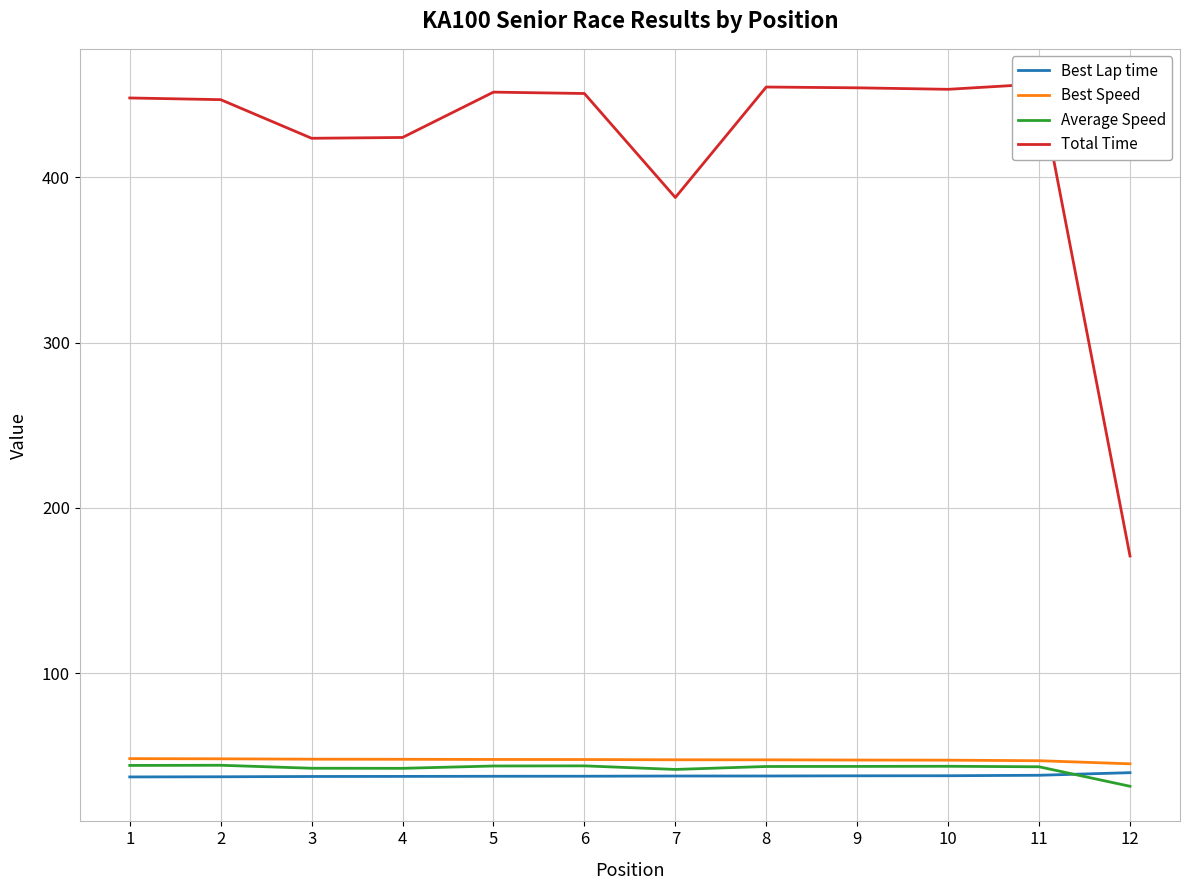

At 5, list the series in order from smallest to largest.

Best Lap time, Average Speed, Best Speed, Total Time